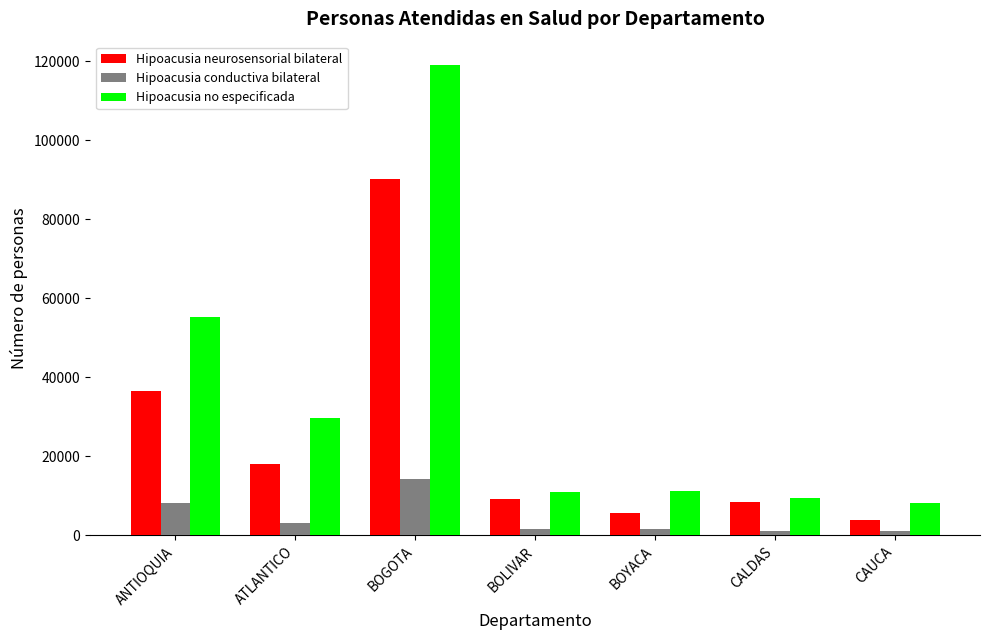

What is the total value across all series at CAUCA?

13068